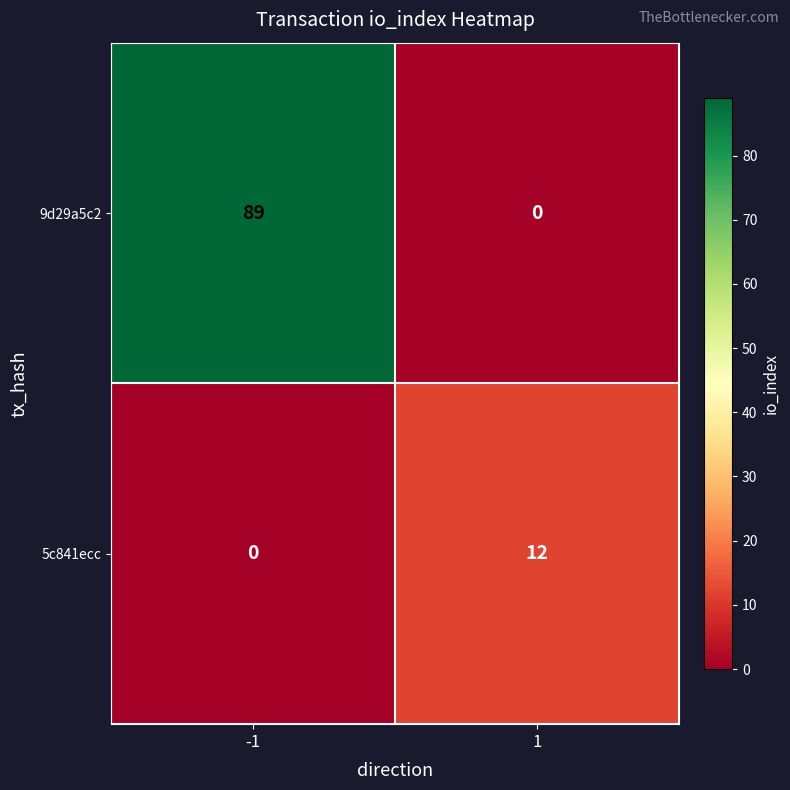

Which series has the largest range (max minus min)?

9d29a5c2